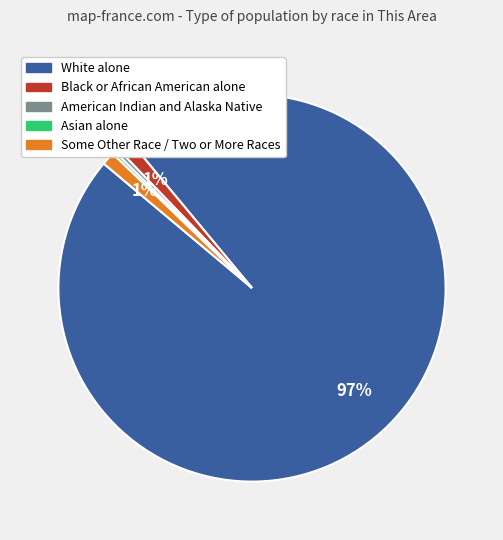

True or false: Black or African American alone accounts for 16% of the total.

False